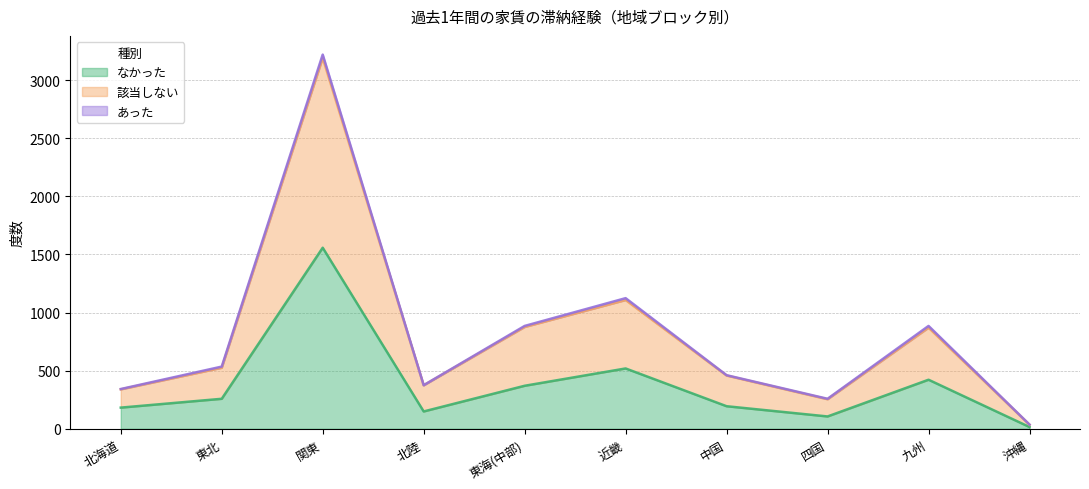

True or false: なかった and 該当しない intersect in this chart.

False